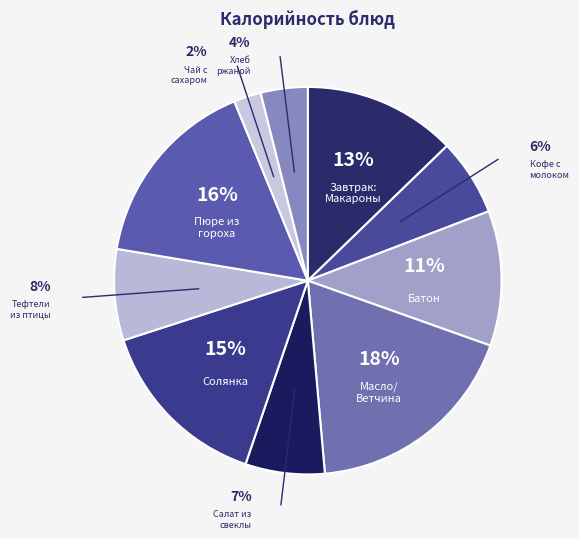

To the nearest percent, what is the combined percentage of батон and хлеб ржаной?

15%